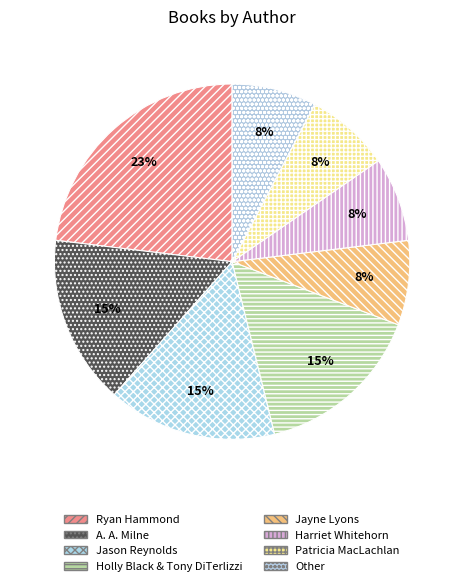

Between Other and Harriet Whitehorn, which is larger?

Other